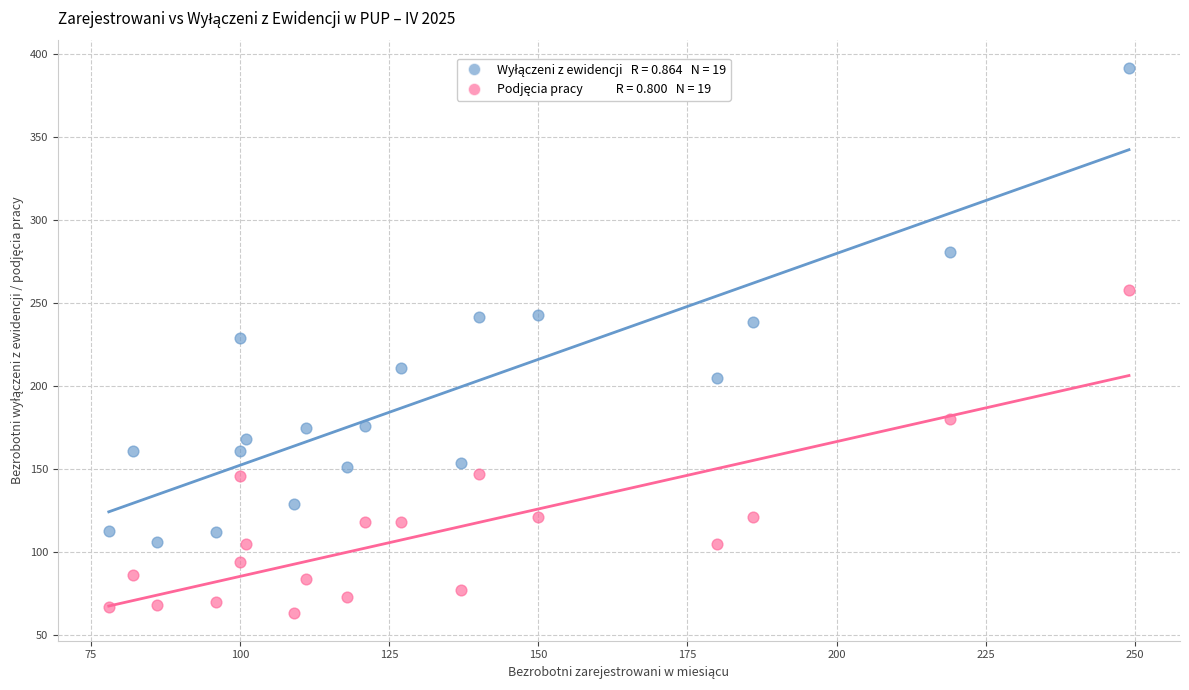

Across all data points, what is the range of Y values (max minus min)?

329